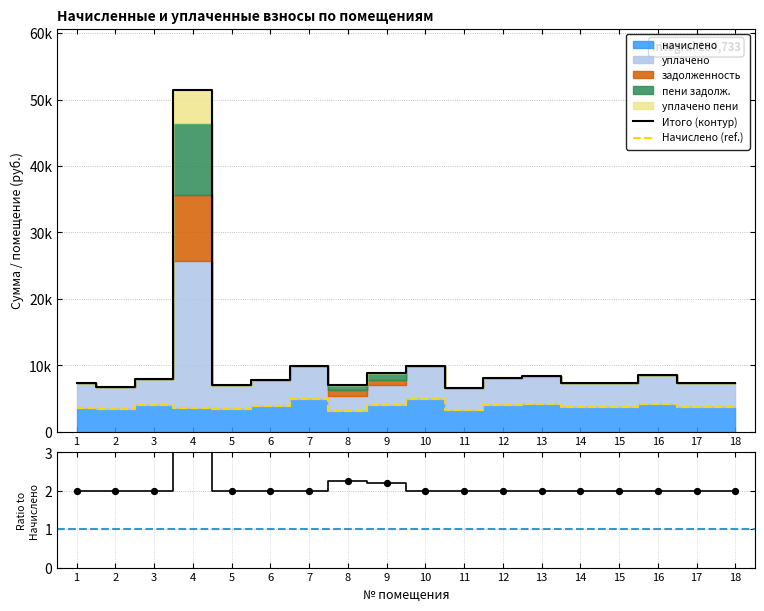

Which series contains the highest Y value?

Итого (контур)